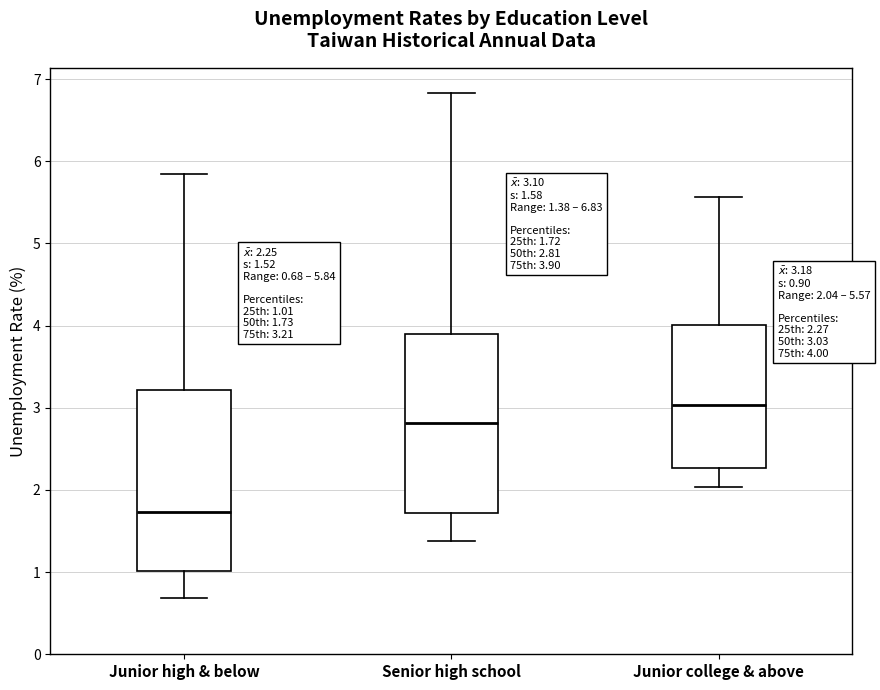

Which box has the lowest median line?

Junior high & below